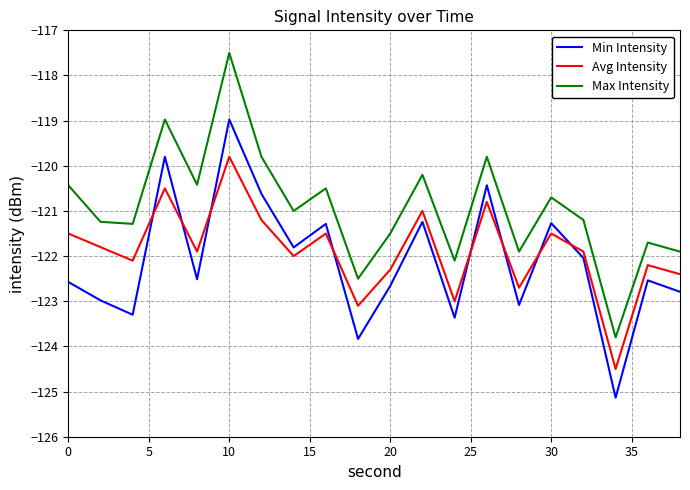

Which series has the largest total across all categories?

Max Intensity